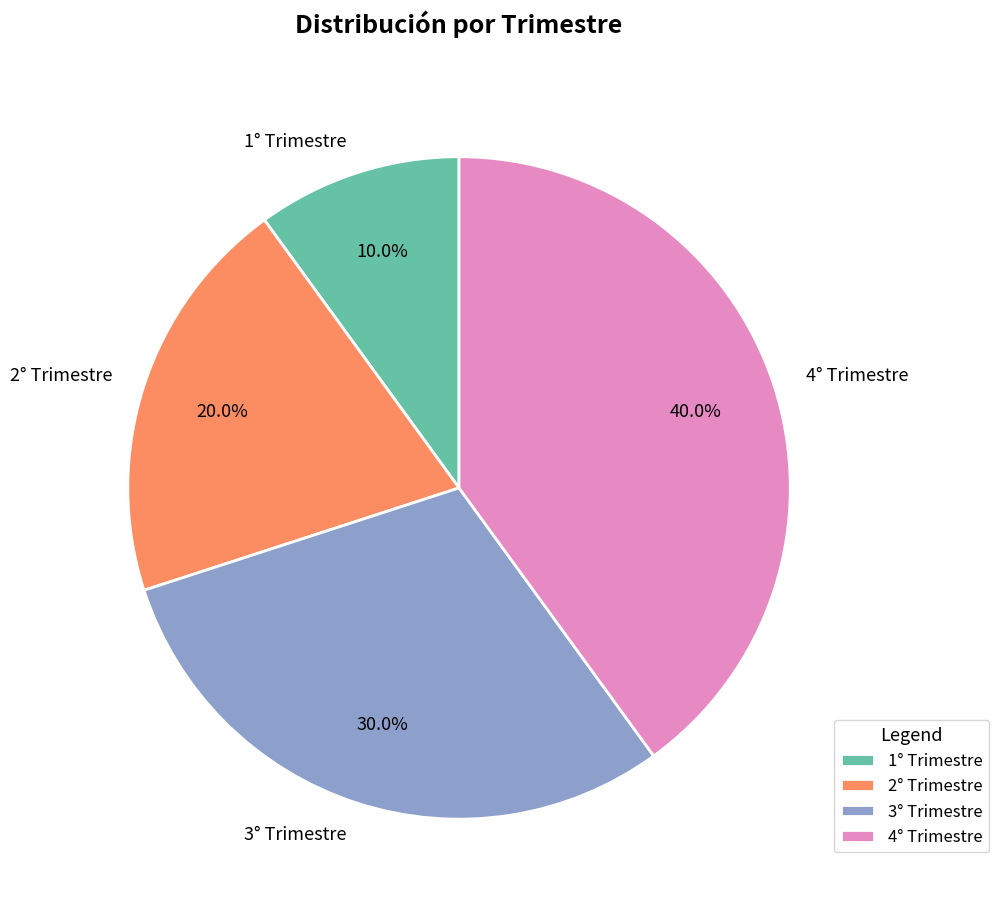

What portion of the pie excludes 1° Trimestre?

90.0%